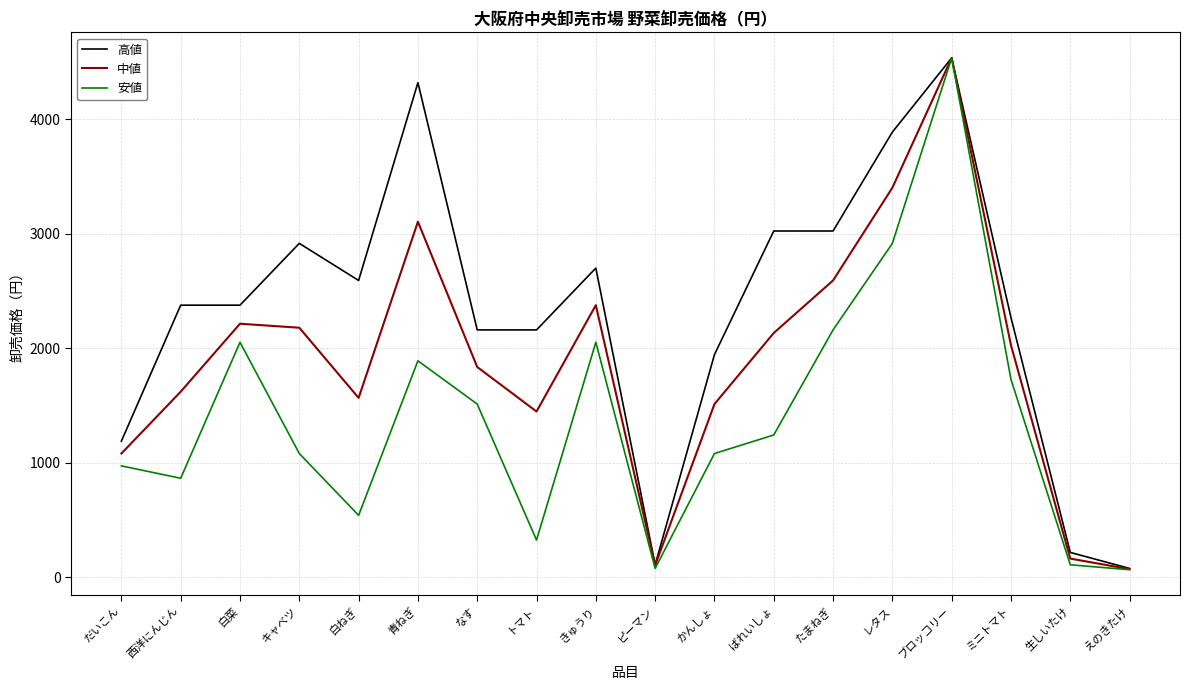

At which label does 高値 reach its peak?

ブロッコリー